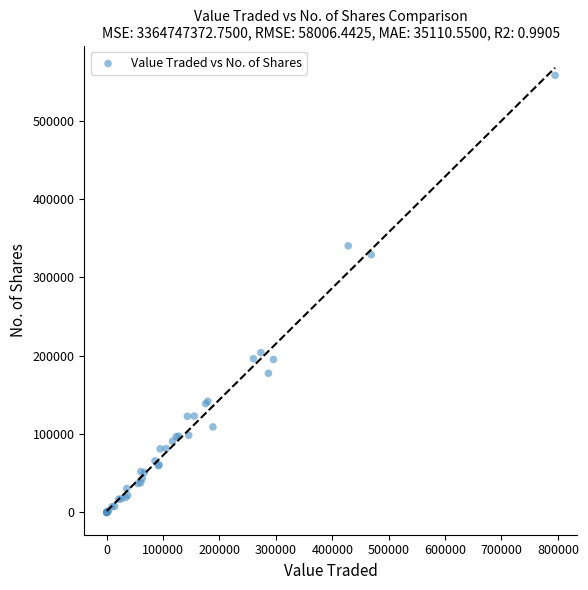

What Y value in the scatter plot is closest to 279018?

329061